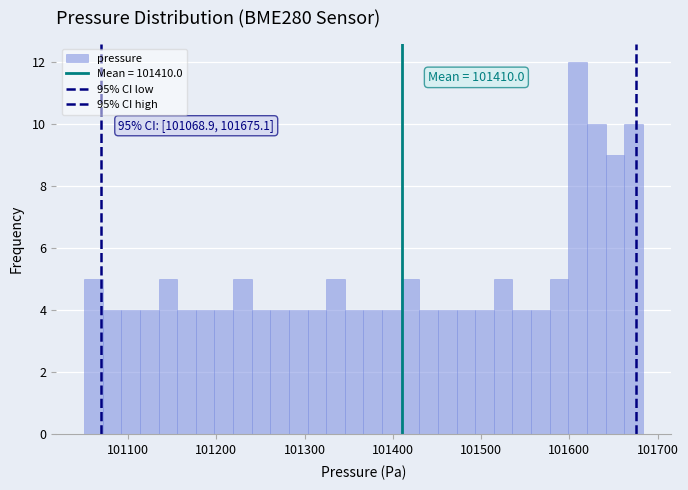

Read against the x-axis, roughly where is the centre of the tallest bar?

101610